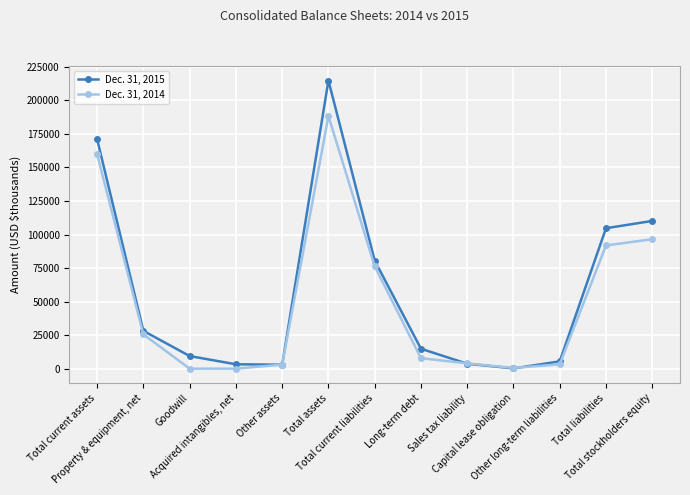

How many interior local peaks does the Dec. 31, 2015 series have?

1